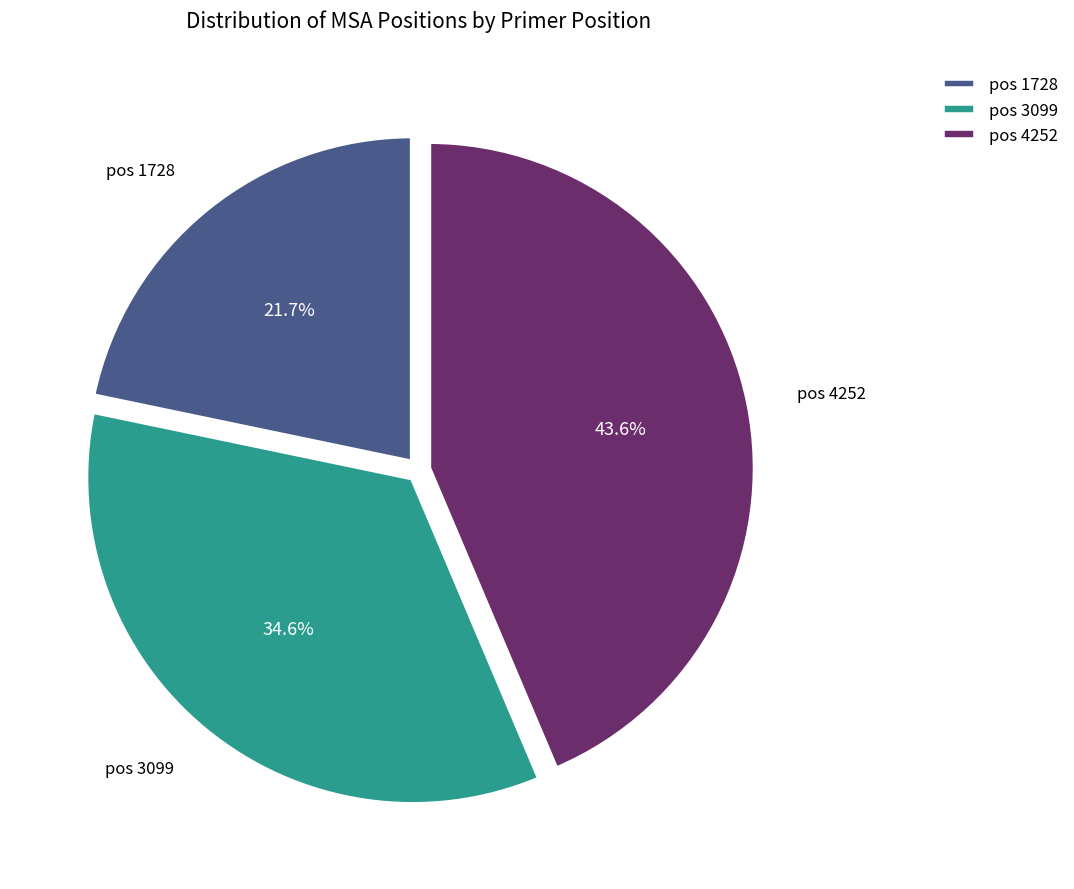

Which has a higher value, pos 1728 or pos 4252?

pos 4252